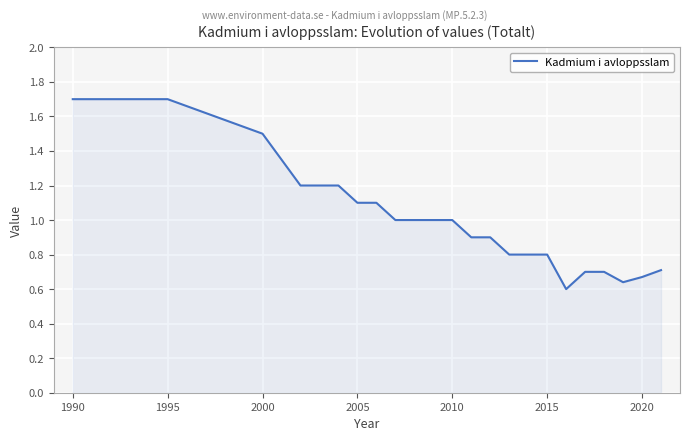

What is the difference between the maximum and minimum values?

1.1